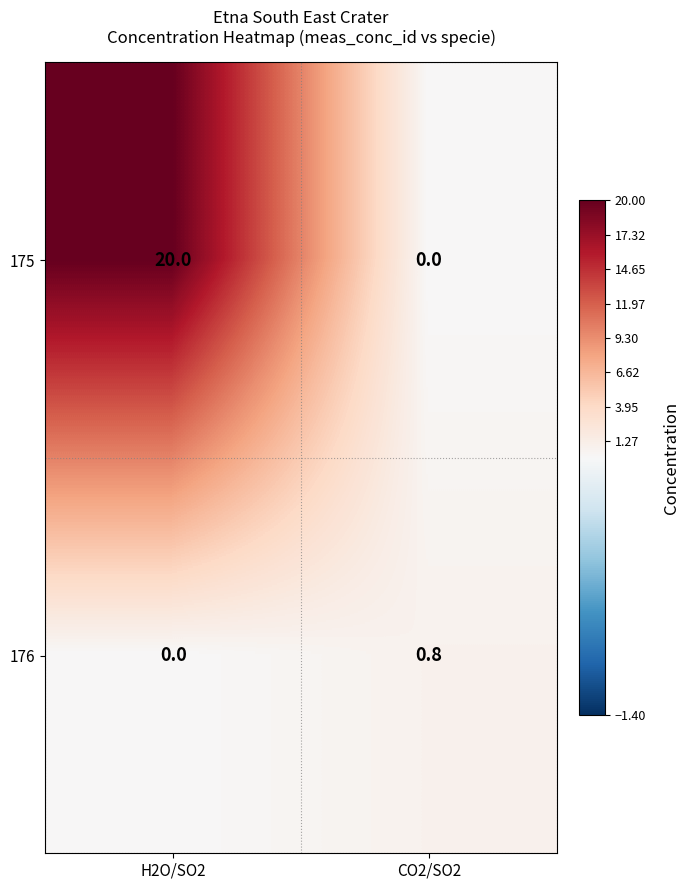

Count the number of data series in this chart.

2